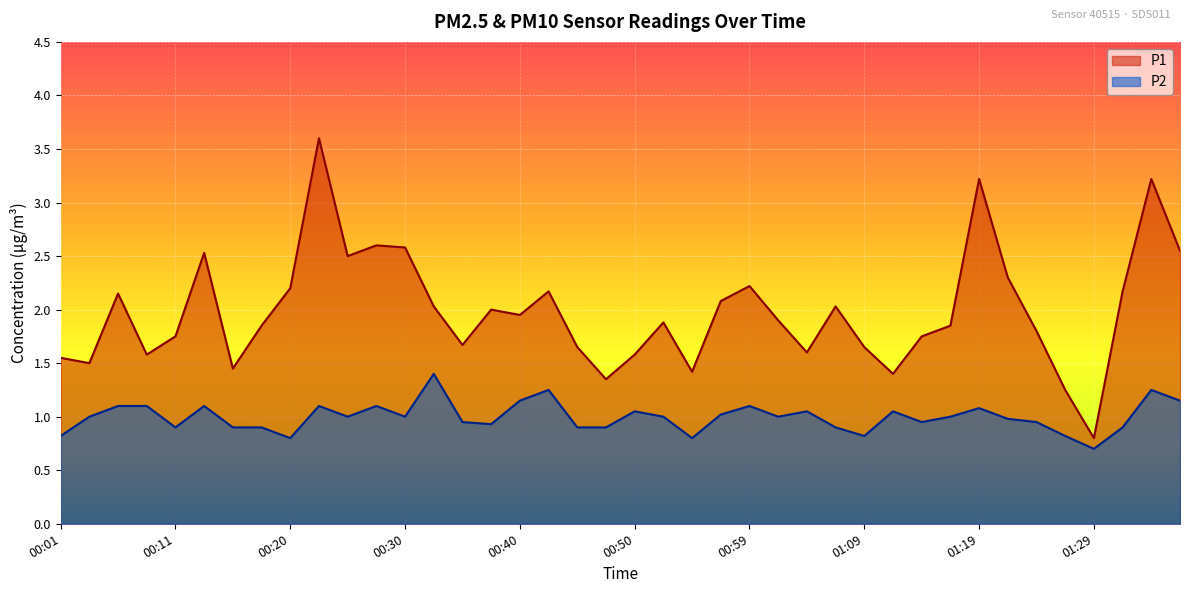

Which series has the largest total across all categories?

P1